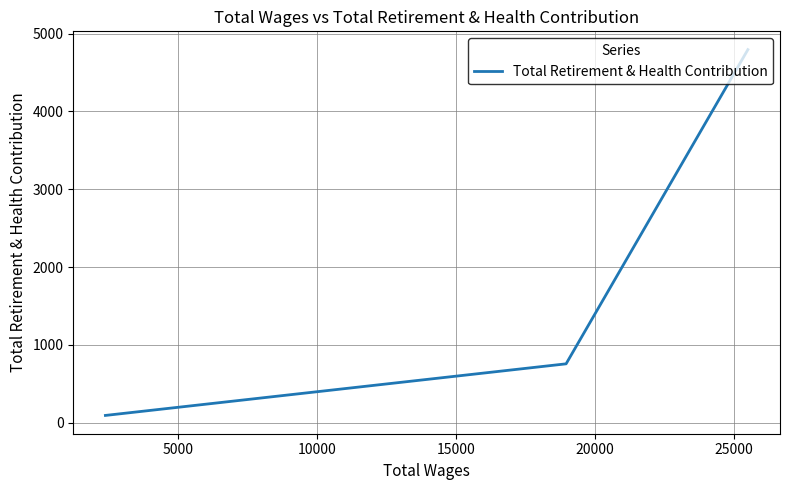

How many values are below 758?

1